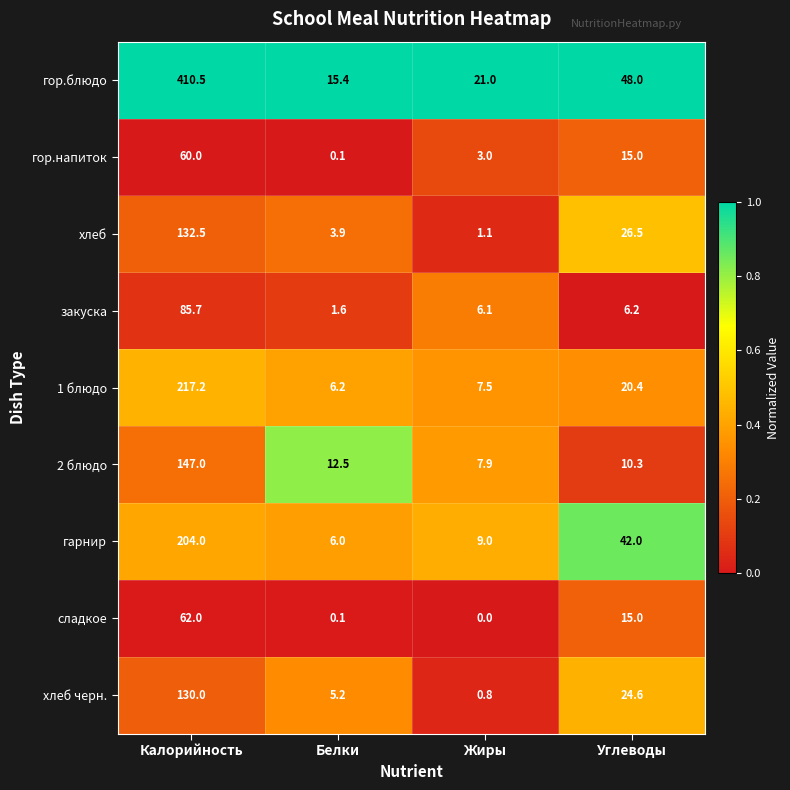

At Калорийность, list the series in order from smallest to largest.

гор.напиток, сладкое, закуска, хлеб черн., хлеб, 2 блюдо, гарнир, 1 блюдо, гор.блюдо